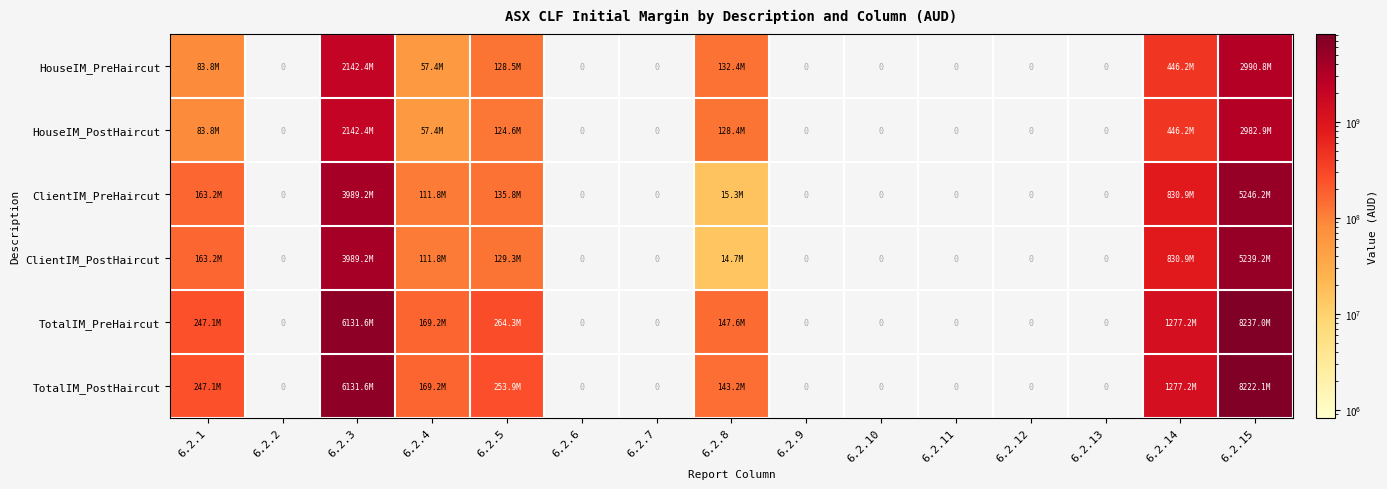

Which label corresponds to the smallest value in the chart?

6.2.2